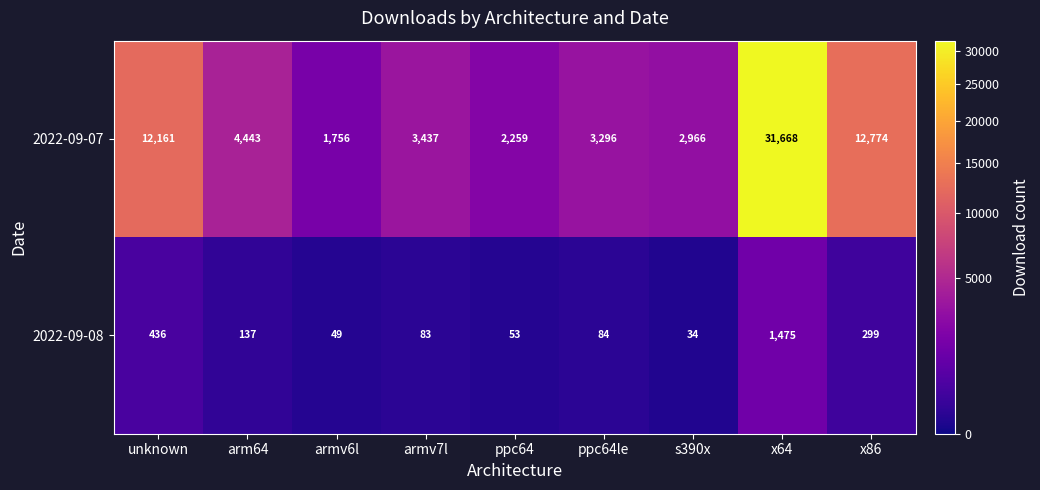

Rank the series at unknown from highest to lowest value.

2022-09-07, 2022-09-08